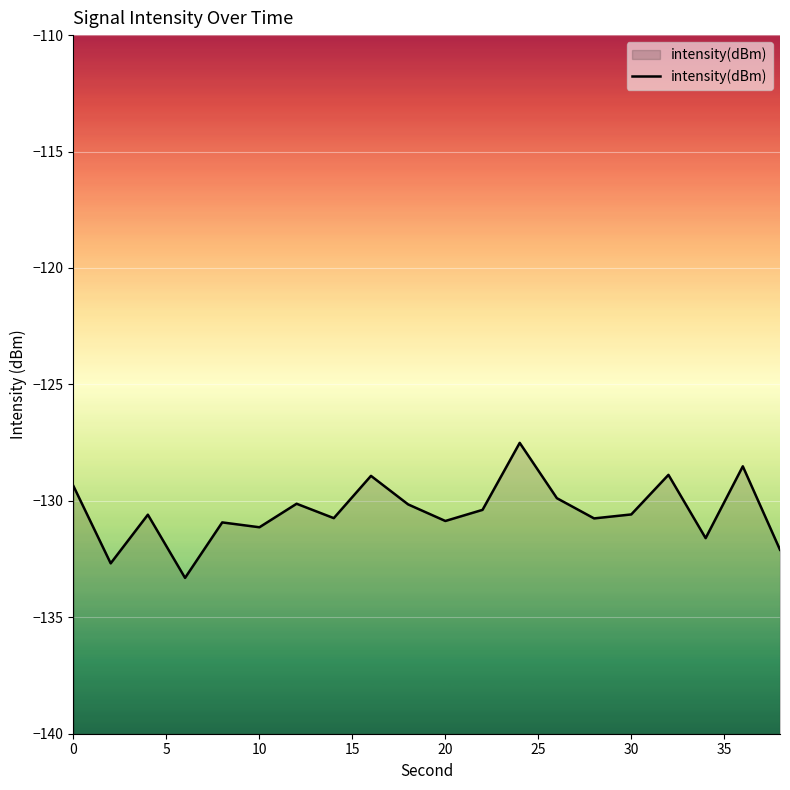

What is the minimum value shown in the chart?

-133.3